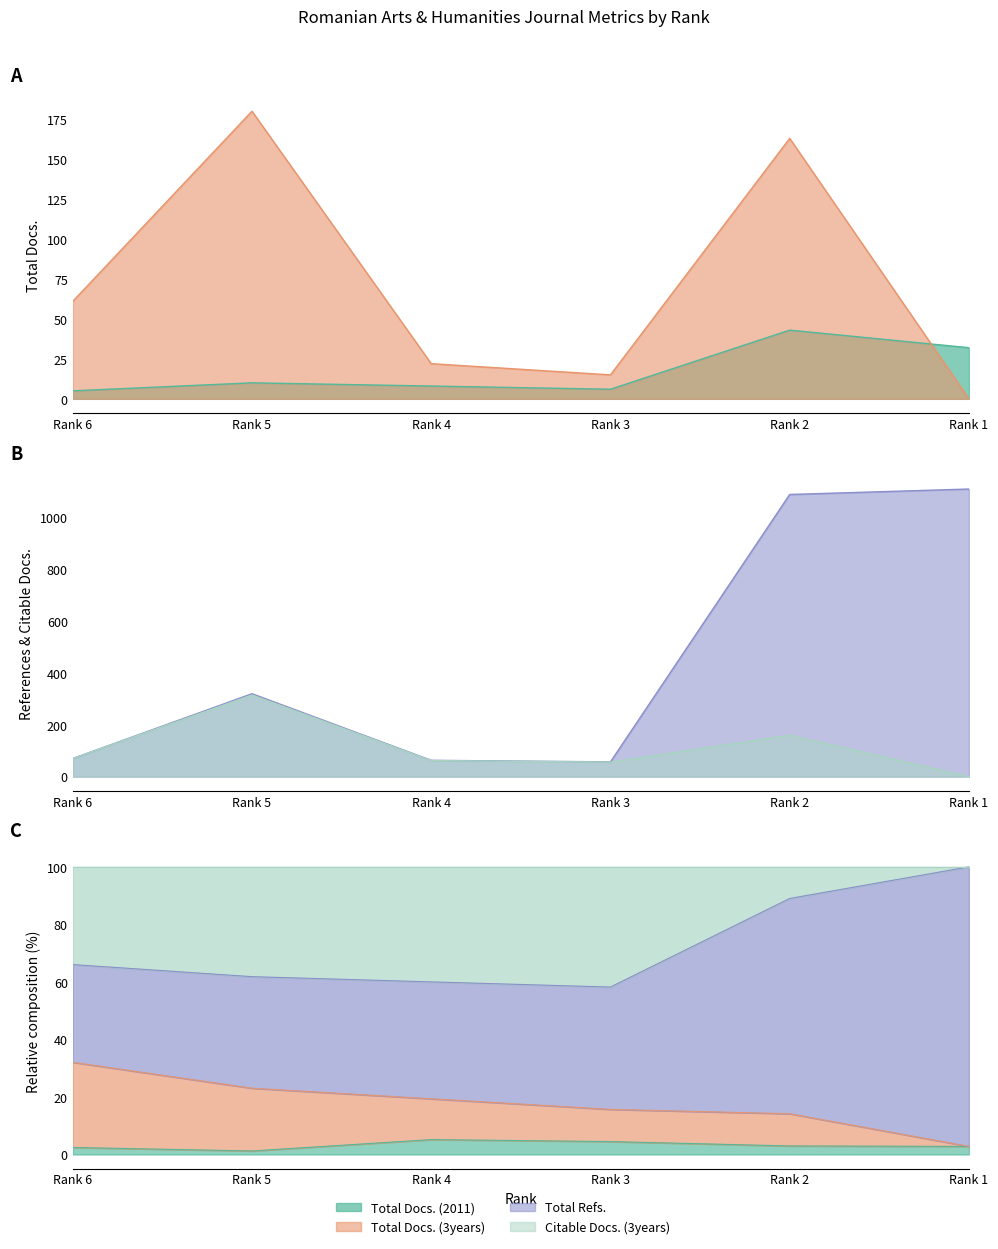

Reading right to left, extract all data points from this chart.

Total Docs. (2011): 32	43	6	8	10	5
Total Docs. (3years): 0	163	15	22	180	61
Total Refs.: 1110	1089	57	63	320	70
Citable Docs. (3years): 0	160	56	62	315	70